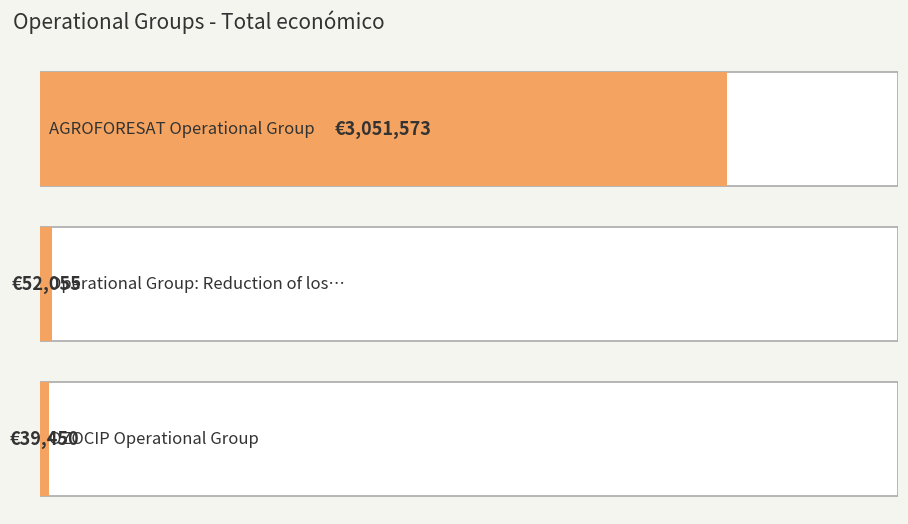

At which label does the data first exceed 52055?

AGROFORESAT Operational Group